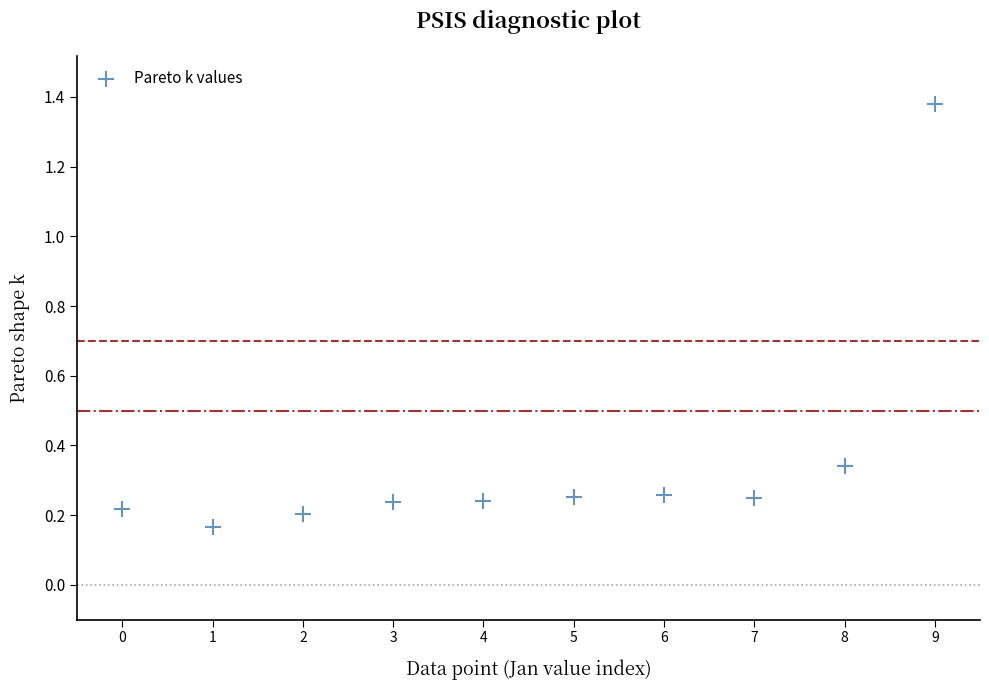

What is the average Y value?

0.4